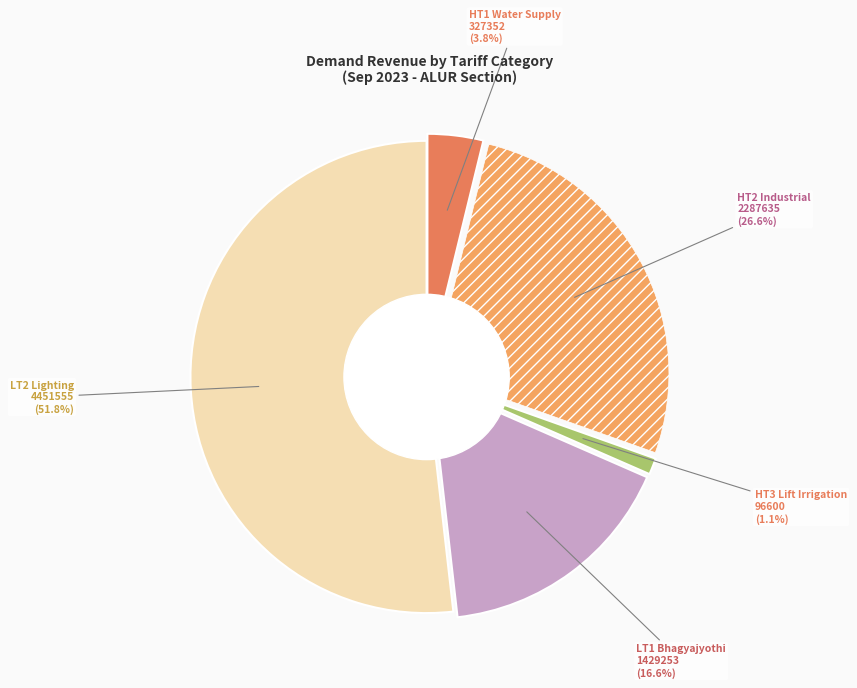

True or false: LT1 Bhagyajyothi accounts for 5% of the total.

False